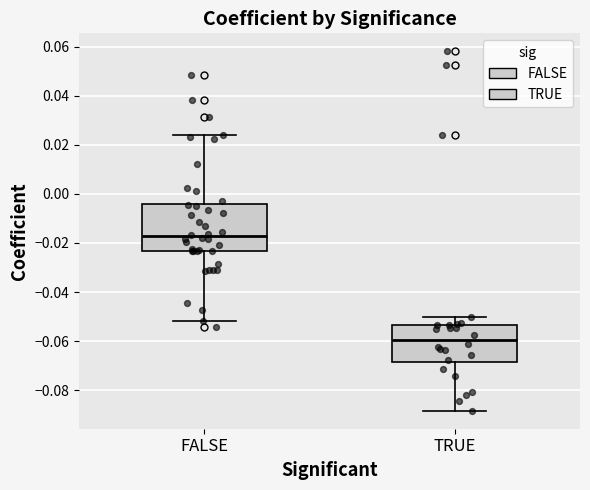

Reading left to right, transcribe this box plot: for each box, give where its median line is, the range the box spans, and where its two whiskers end, as read against the y-axis. The values are not printed on the chart, so give them approximately, as read against the axis.

FALSE: median -0.018, box -0.024 to -0.004, whiskers -0.052 to 0.024
TRUE: median -0.060, box -0.068 to -0.054, whiskers -0.088 to -0.050